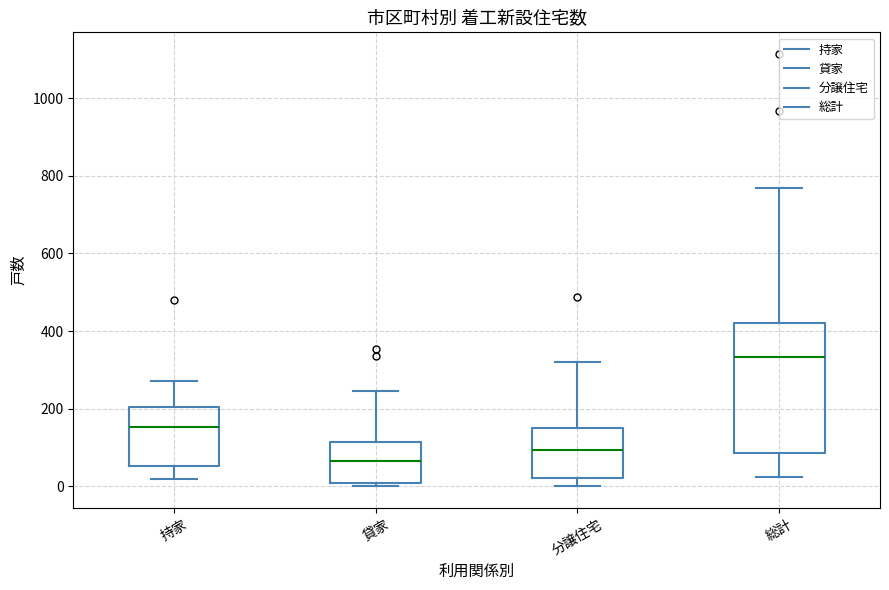

Reading left to right, transcribe this box plot: for each box, give where its median line is, the range the box spans, and where its two whiskers end, as read against the y-axis. The values are not printed on the chart, so give them approximately, as read against the axis.

持家: median 160, box 60 to 200, whiskers 20 to 280
貸家: median 60, box 0 to 120, whiskers 0 (just below the box's lower edge) to 240
分譲住宅: median 100, box 20 to 160, whiskers 0 to 320
総計: median 340, box 80 to 420, whiskers 20 to 760